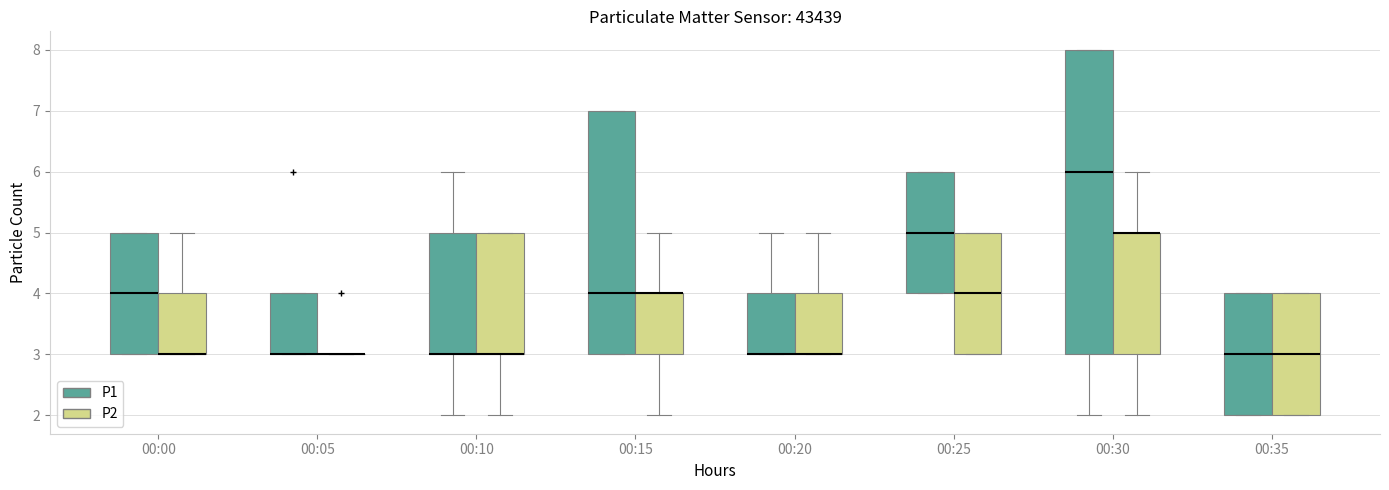

Reading left to right, read every box against the y-axis: the position of its median line, the range the box covers, and the ends of its whiskers. The values are not printed on the chart, so give them approximately, as read against the axis.

00:00 (P1): median 4, box 3 to 5, whiskers 3 to 5
00:00 (P2): median 3 (drawn on the box's lower edge), box 3 to 4, whiskers 3 to 5
00:05 (P1): median 3 (drawn on the box's lower edge), box 3 to 4, whiskers 3 to 4
00:05 (P2): box collapsed to a line at 3, whiskers 3 to 3
00:10 (P1): median 3 (drawn on the box's lower edge), box 3 to 5, whiskers 2 to 6
00:10 (P2): median 3 (drawn on the box's lower edge), box 3 to 5, whiskers 2 to 5
00:15 (P1): median 4, box 3 to 7, whiskers 3 to 7
00:15 (P2): median 4 (drawn on the box's upper edge), box 3 to 4, whiskers 2 to 5
00:20 (P1): median 3 (drawn on the box's lower edge), box 3 to 4, whiskers 3 to 5
00:20 (P2): median 3 (drawn on the box's lower edge), box 3 to 4, whiskers 3 to 5
00:25 (P1): median 5, box 4 to 6, whiskers 4 to 6
00:25 (P2): median 4, box 3 to 5, whiskers 3 to 5
00:30 (P1): median 6, box 3 to 8, whiskers 2 to 8
00:30 (P2): median 5 (drawn on the box's upper edge), box 3 to 5, whiskers 2 to 6
00:35 (P1): median 3, box 2 to 4, whiskers 2 to 4
00:35 (P2): median 3, box 2 to 4, whiskers 2 to 4